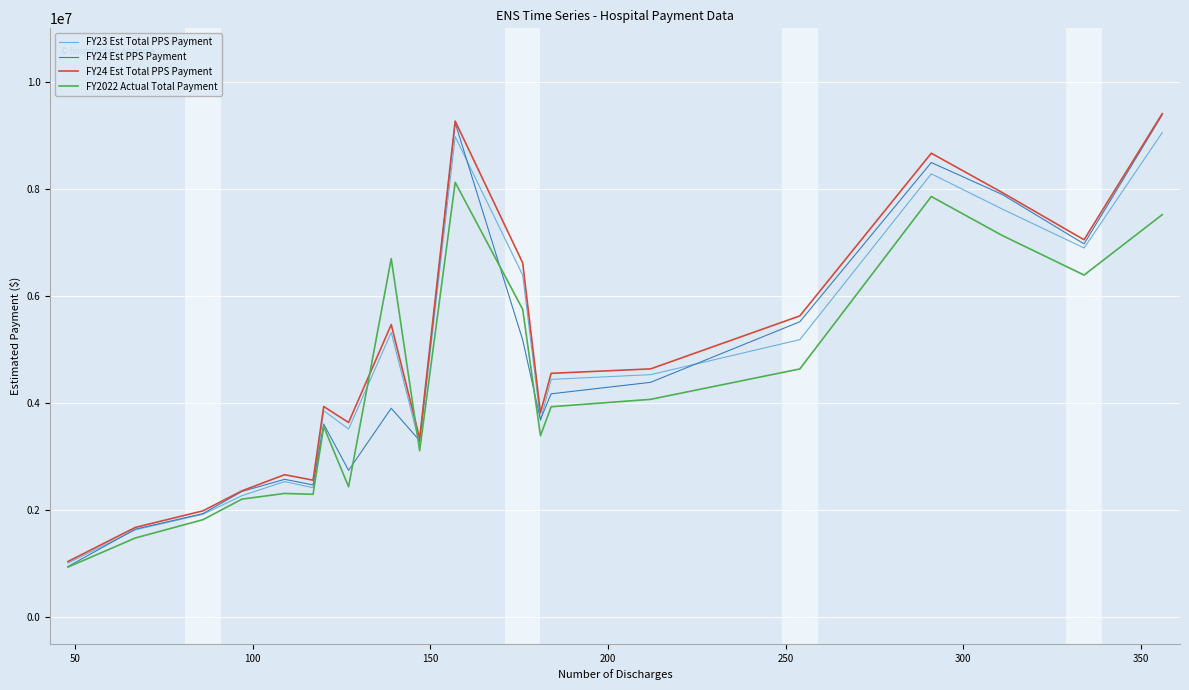

Which series has the widest spread of values?

FY24 Est PPS Payment